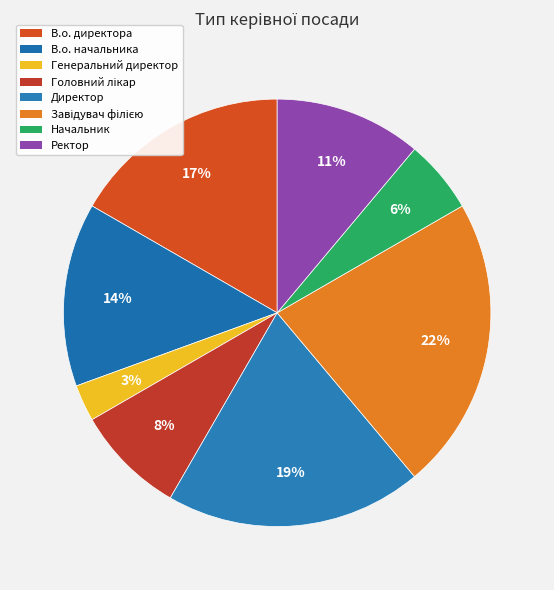

Is the sum of Генеральний директор and Начальник greater than half?

No